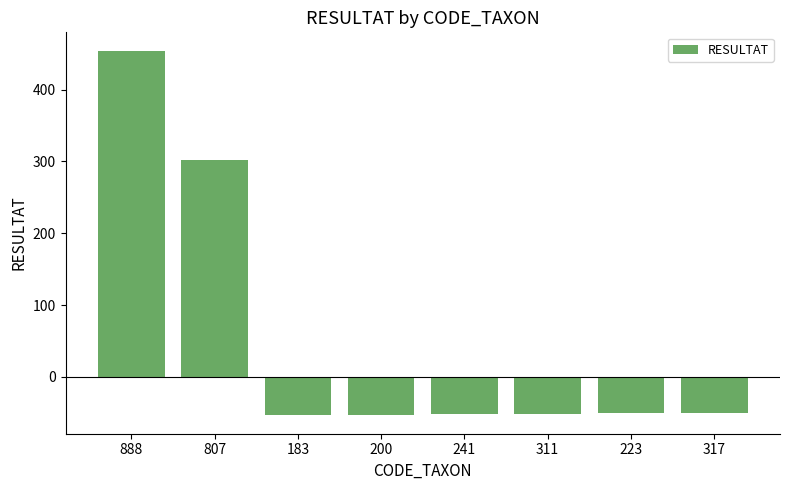

Count the number of data series in this chart.

1